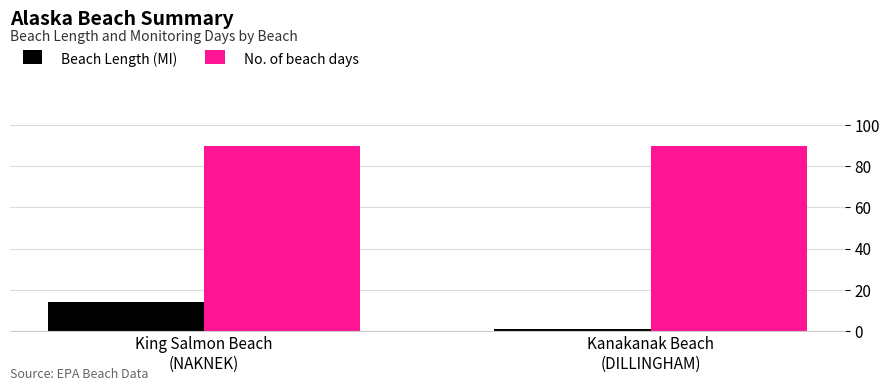

Count the number of data series in this chart.

2